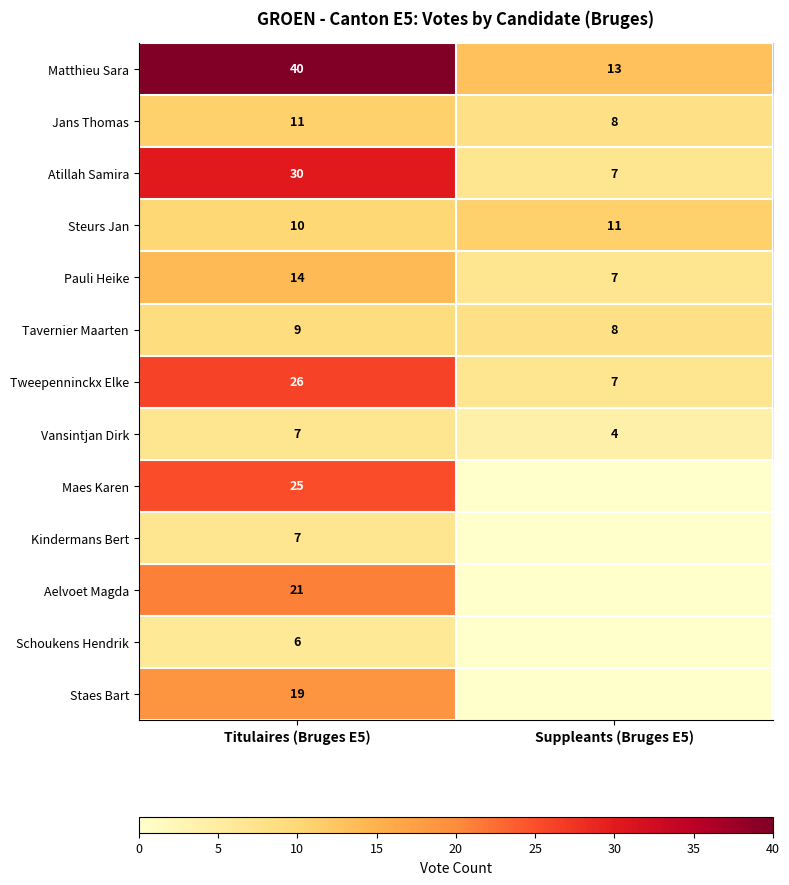

Where is Matthieu Sara nearest to the value 26?

Suppleants (Bruges E5)